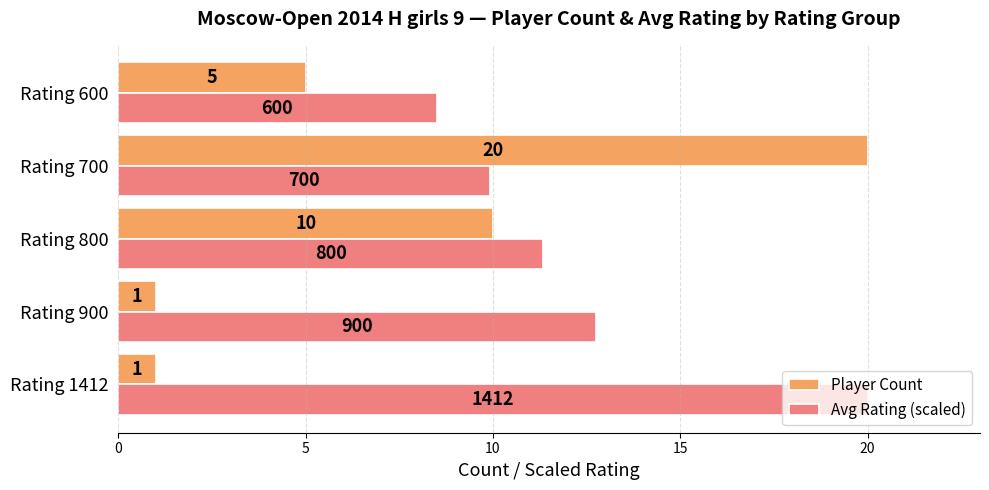

List the labels in order of Avg Rating (scaled) value, largest first.

Rating 1412, Rating 900, Rating 800, Rating 700, Rating 600